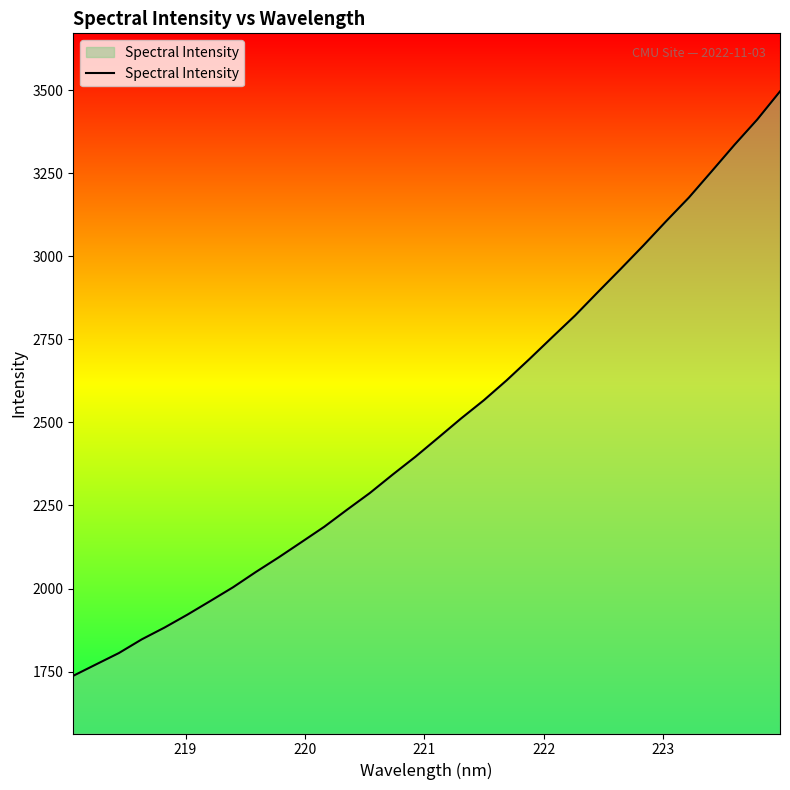

What is the difference between the maximum and minimum values?

1759.0